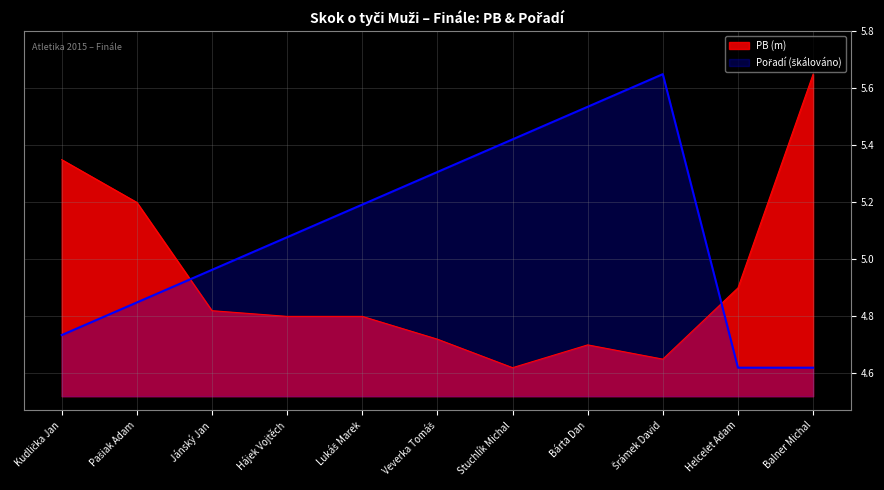

At which label is PB closest to 5?

Helcelet Adam